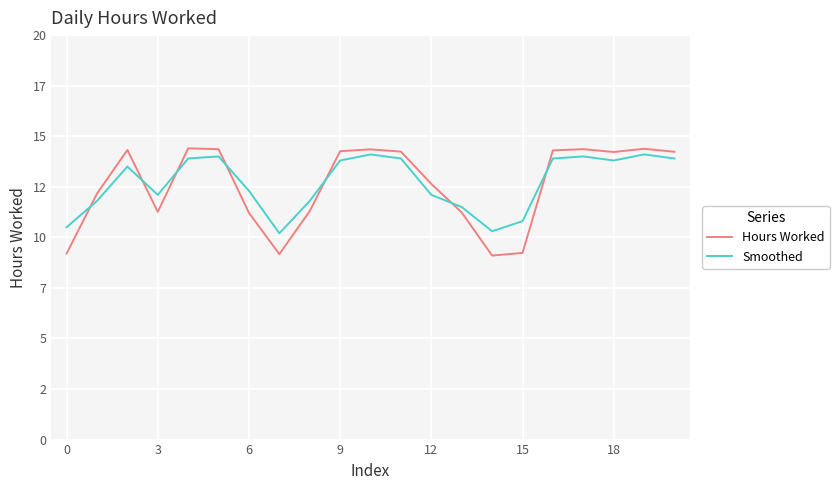

Is this an area chart (filled region under the line)?

No